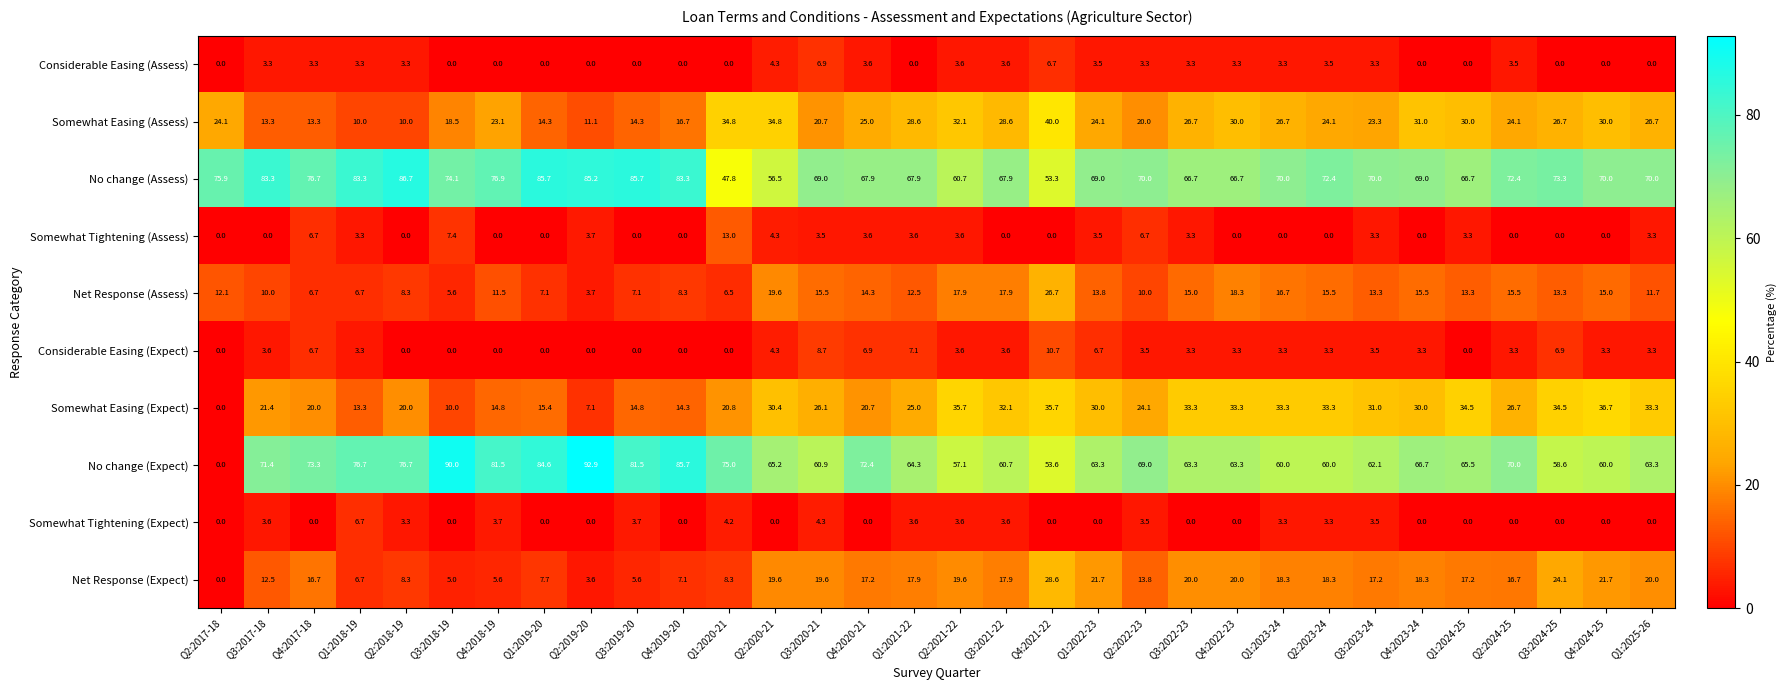

How many values in Somewhat Tightening (Expect) are above zero?

14